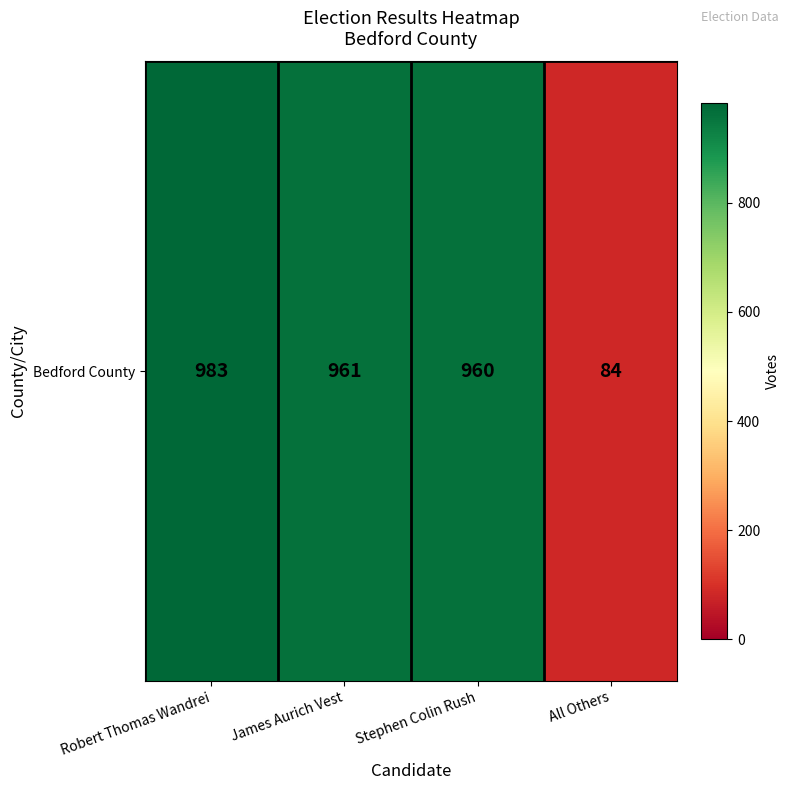

Which category has the lowest value across all series?

All Others